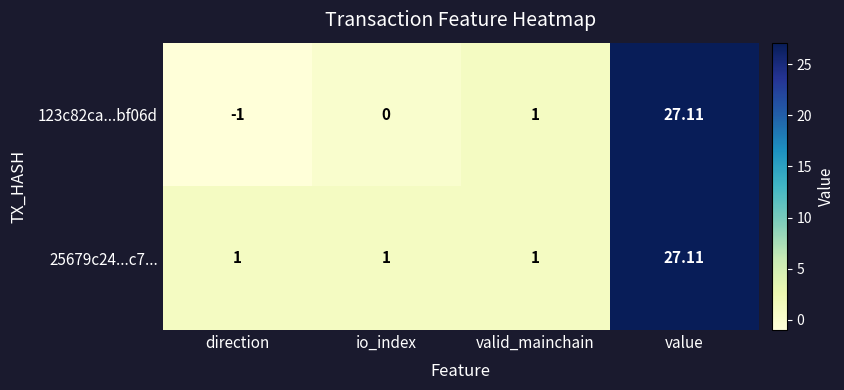

Which category has the lowest value across all series?

direction